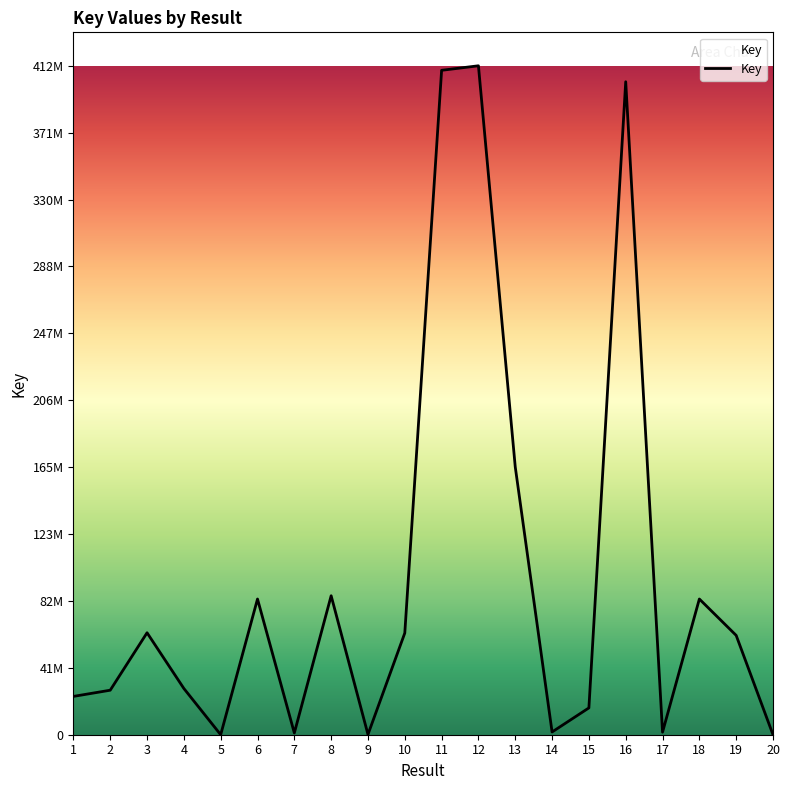

Reading left to right, transcribe all the data shown in this chart.

23639959	27461838	62905260	28525059	2557	83729600	1075970	85739166	156638	62732072	409931095	412721671	165221706	1685672	16553808	402860812	1570154	83728667	61279112	908